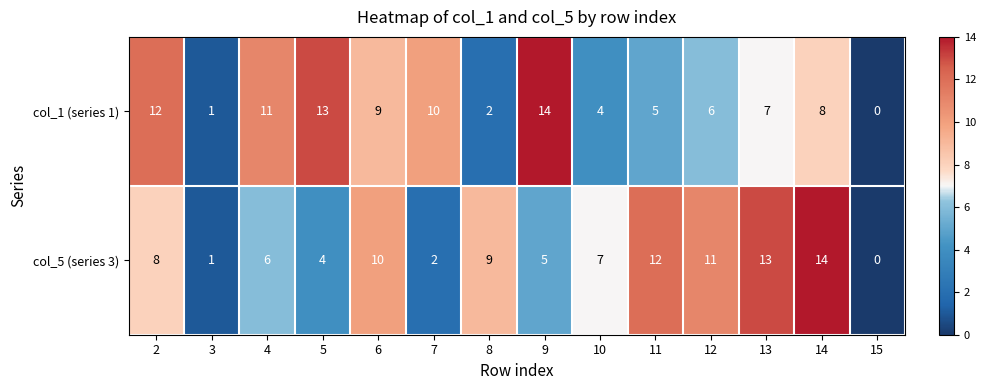

What is the greatest value displayed?

14